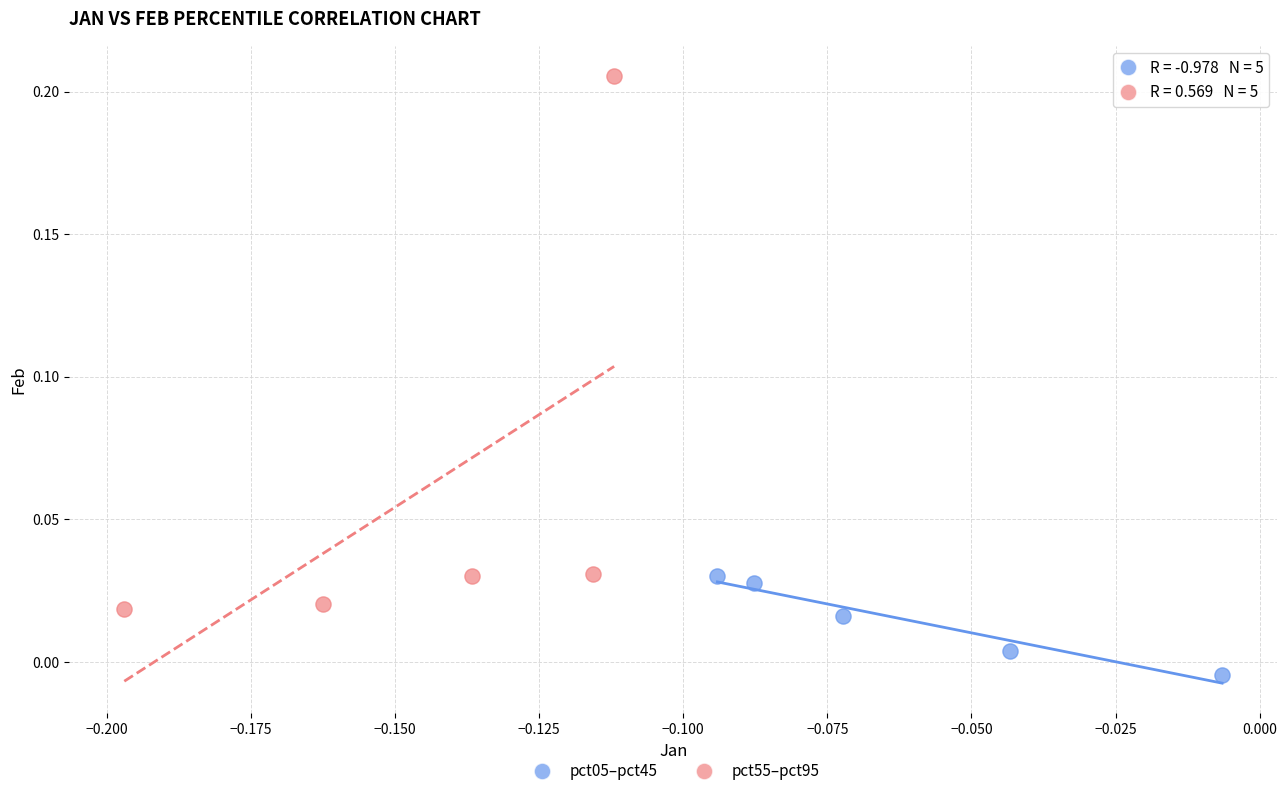

Which series reaches the maximum Y coordinate?

pct55–pct95